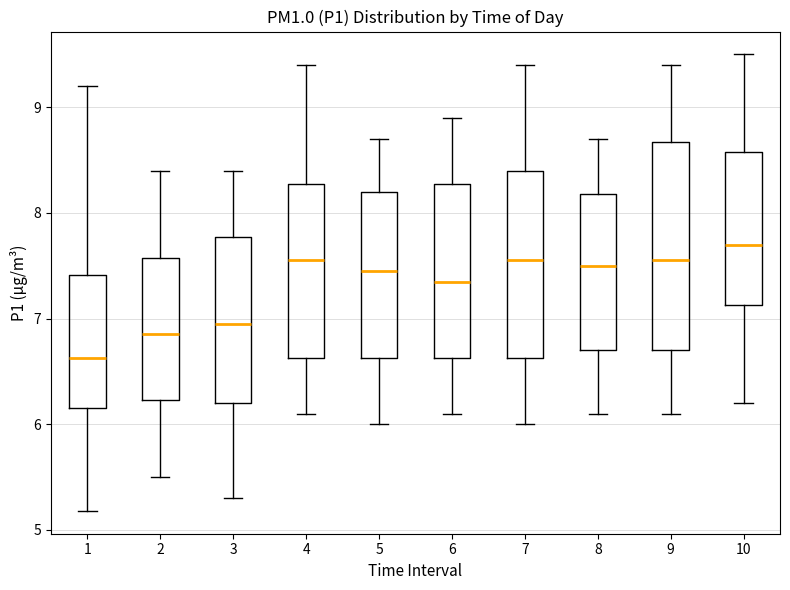

Where does the lower whisker of the box at x = 7 end on the y-axis? The values are not printed on the chart, so give them approximately, as read against the axis.

6.0